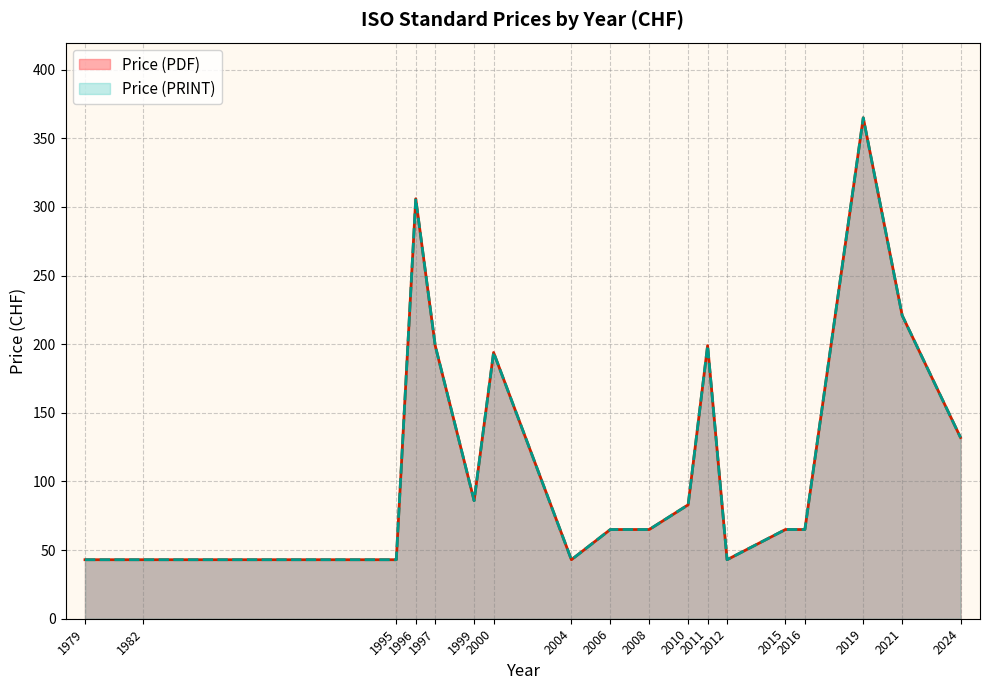

Is the value of Price (PRINT) at 1979 greater than the value of Price (PDF) at 2006?

No